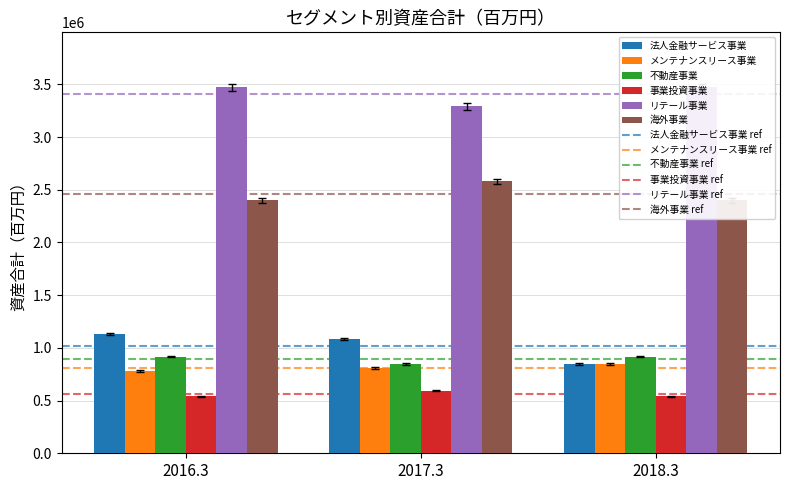

Reading left to right, transcribe all the data shown in this chart.

法人金融サービス事業: 1122522.4	1075137.0	835453.1
不動産事業: 3472132.0	3293448.0	3472132.0
事業投資事業: 534966.3	587823.4	534966.3
海外事業: 908525.0	835453.1	908525.0
メンテナンスリース事業: 926879.0	852330.9	926879.0
リテール事業: 3437410.7	3260513.5	3437410.7